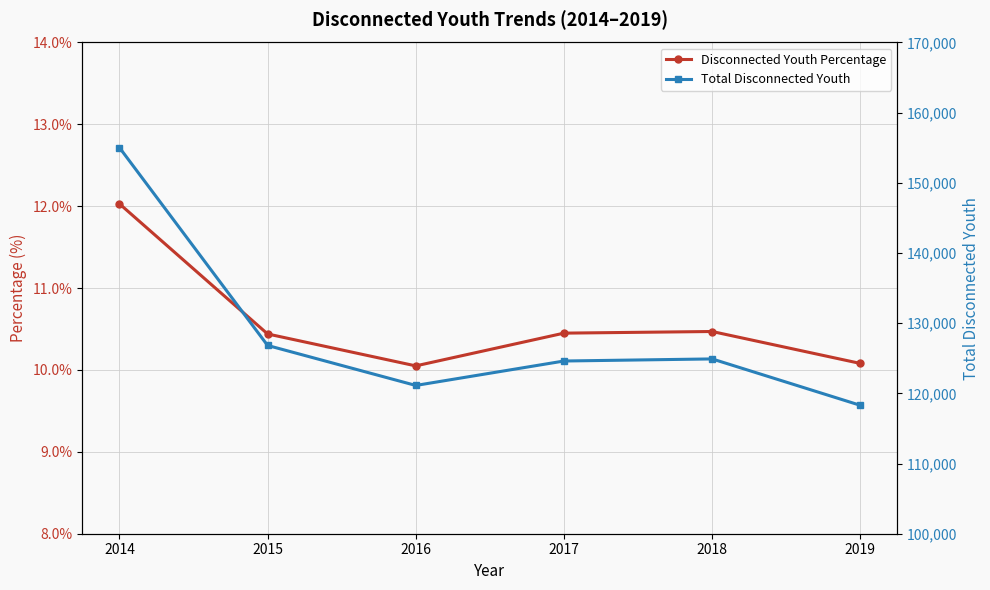

What is the difference between the highest and lowest values at 2014?

155018.0